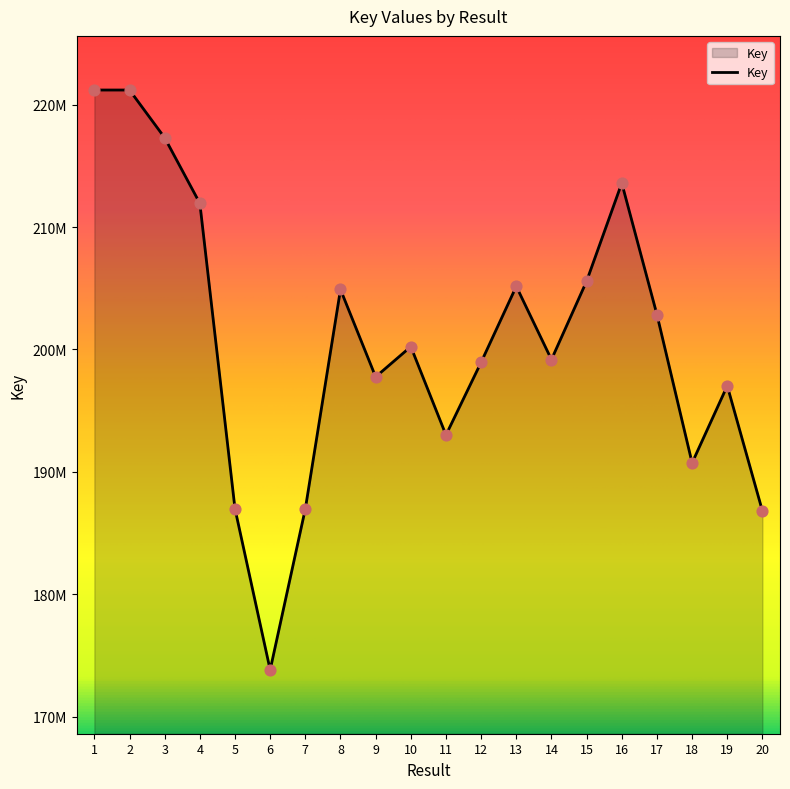

What is the ratio of the value at 6 to the value at 16?

0.8